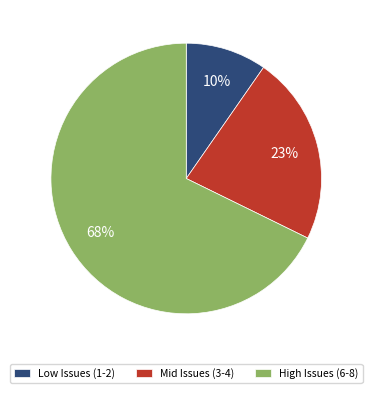

Which slice is the smallest?

Low Issues (1-2)